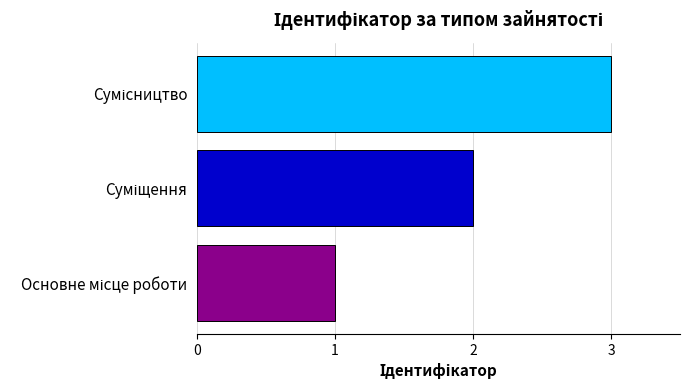

What is the greatest value displayed?

3